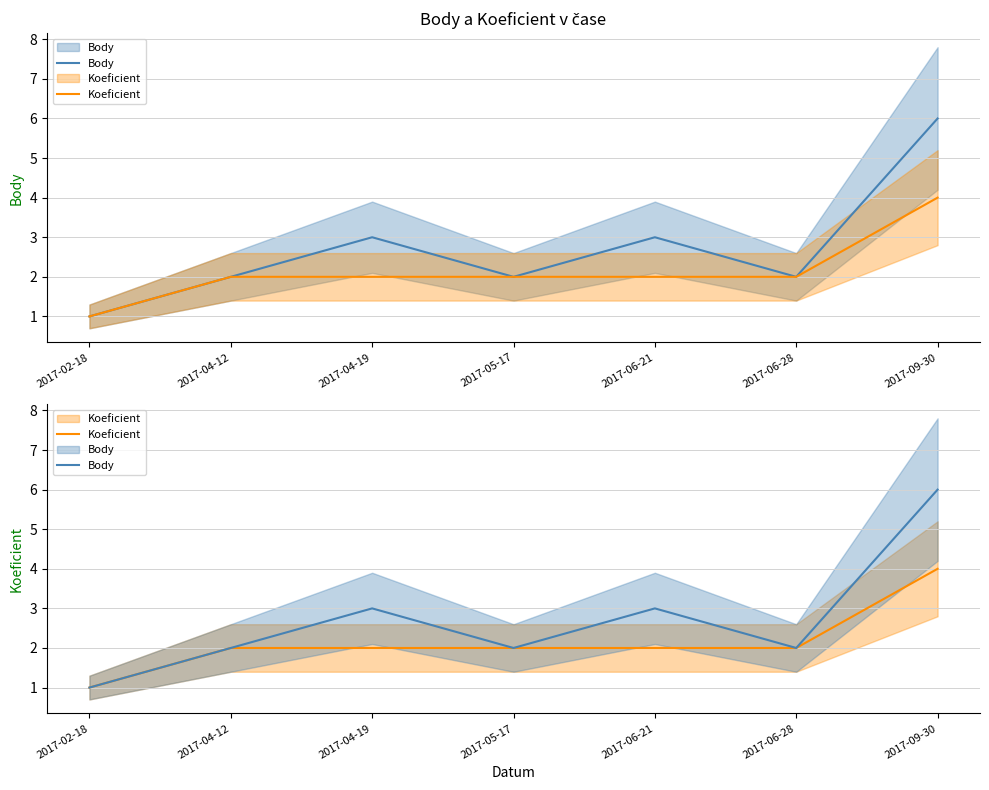

How many values in the Koeficient series are below 2?

1